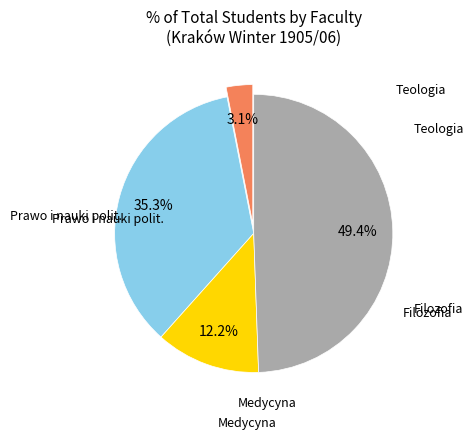

Does any single category account for the majority?

No